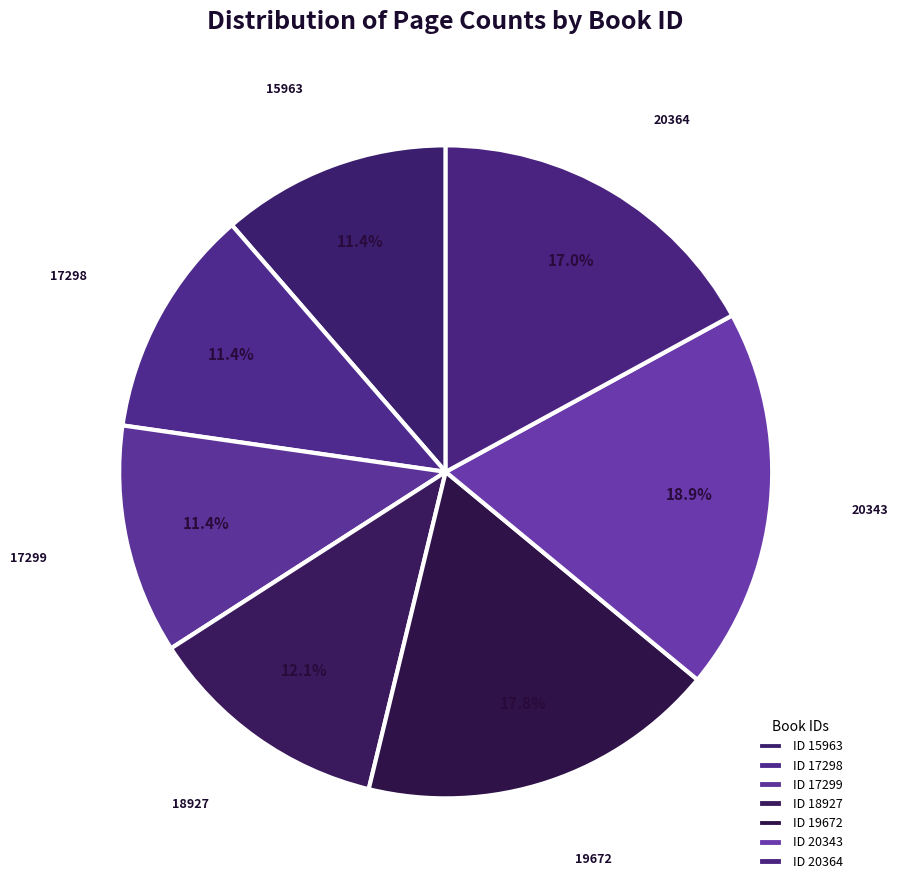

Which slice is the largest?

20343